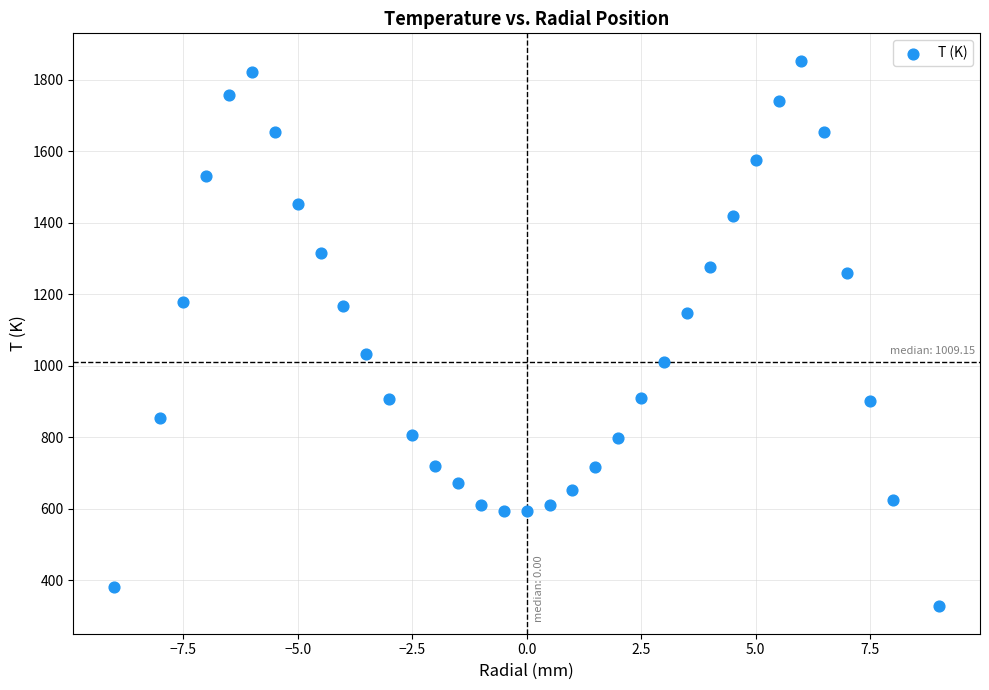

What is the range of Y values (max minus min)?

1527.0